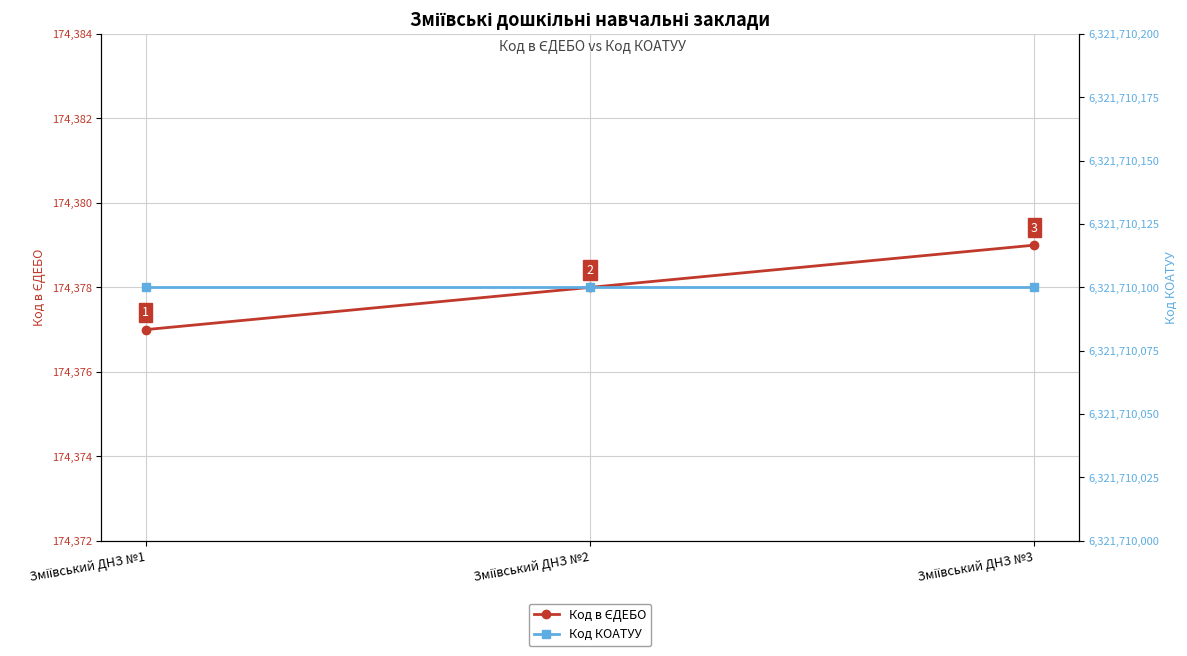

Is the value of Код в ЄДЕБО at Зміївський ДНЗ №1 greater than the value of Код КОАТУУ at Зміївський ДНЗ №1?

No